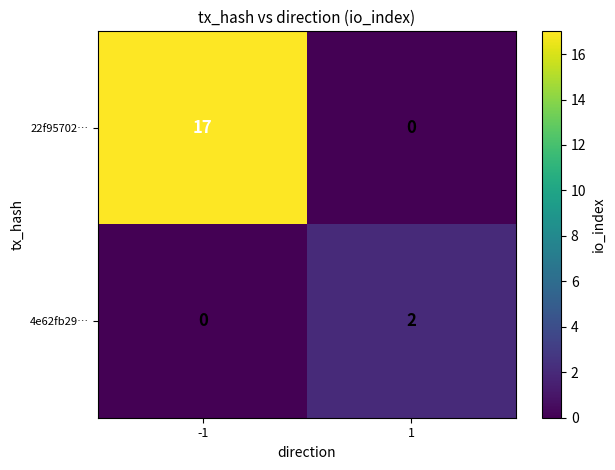

Count the number of categories in the chart.

2